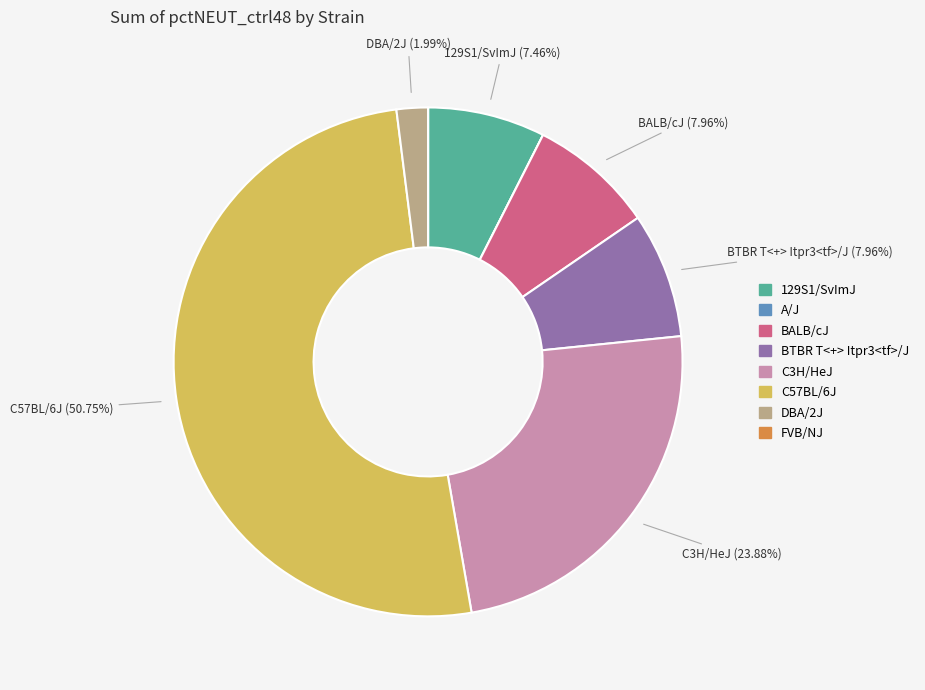

Combined, do C3H/HeJ and C57BL/6J account for over 50%?

Yes